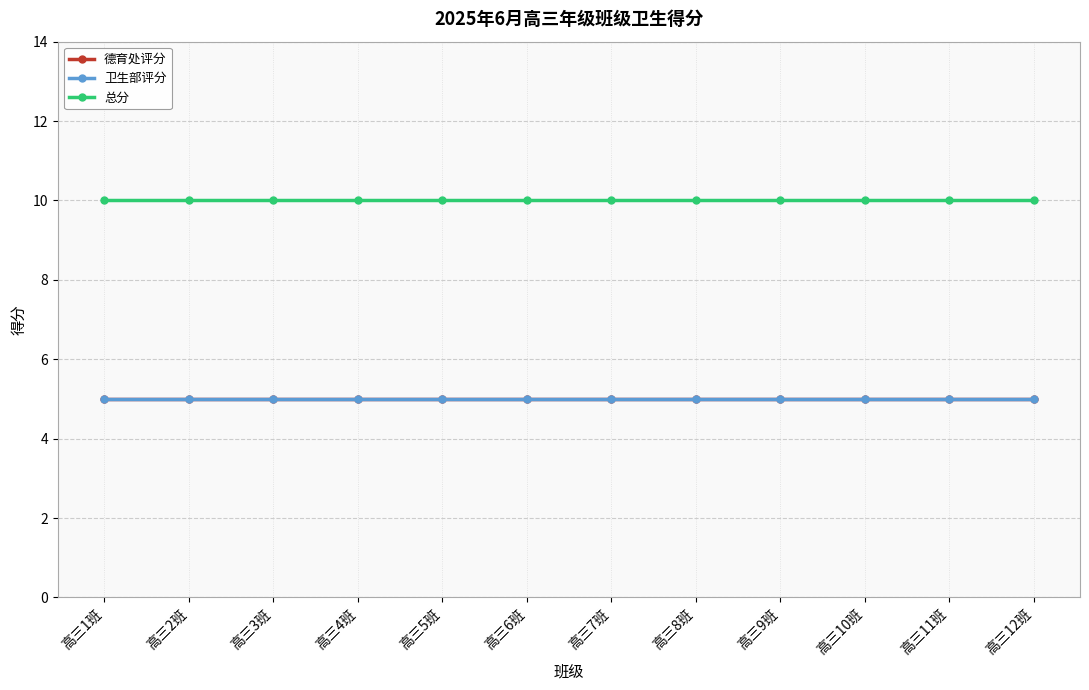

Is this an area chart (filled region under the line)?

No